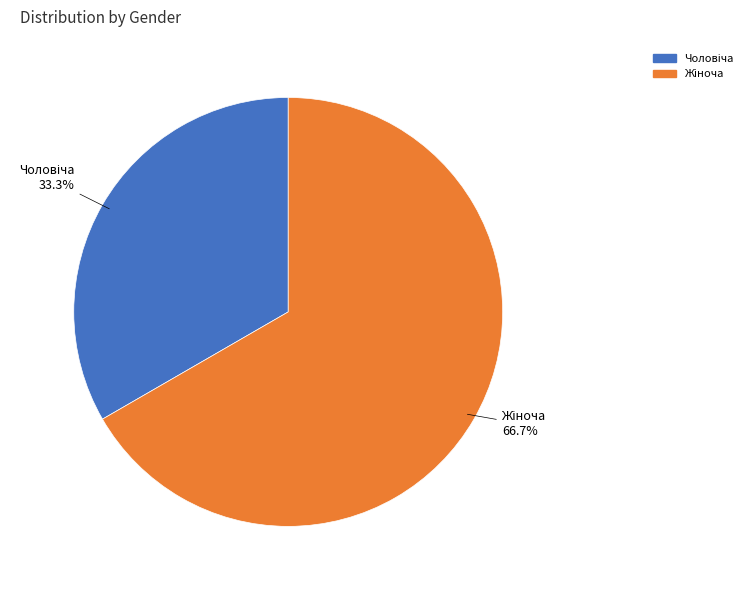

Does any single category account for the majority?

Yes